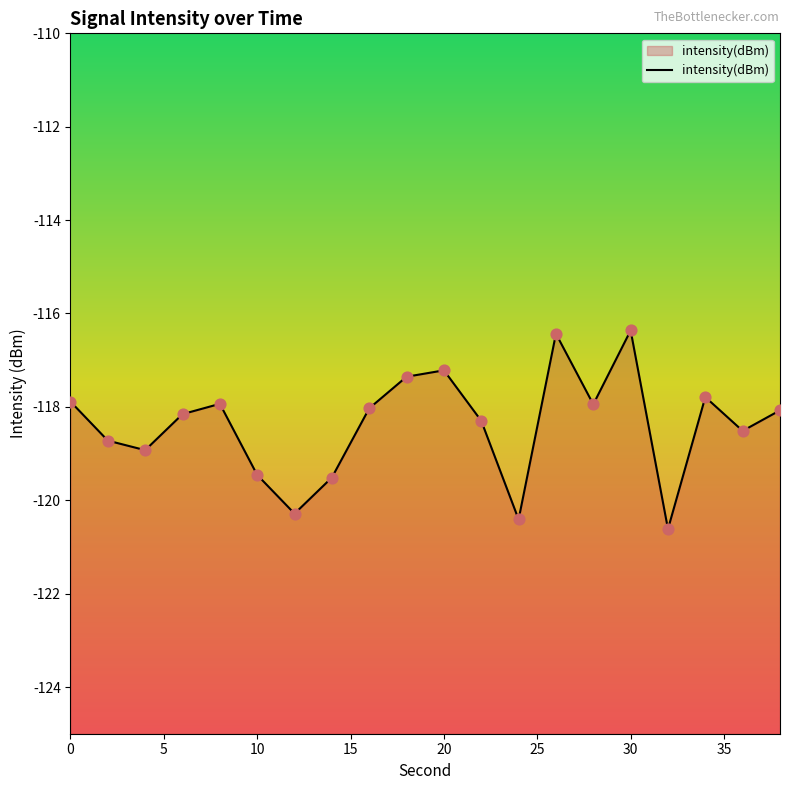

Between 32 and 28, which is larger?

28